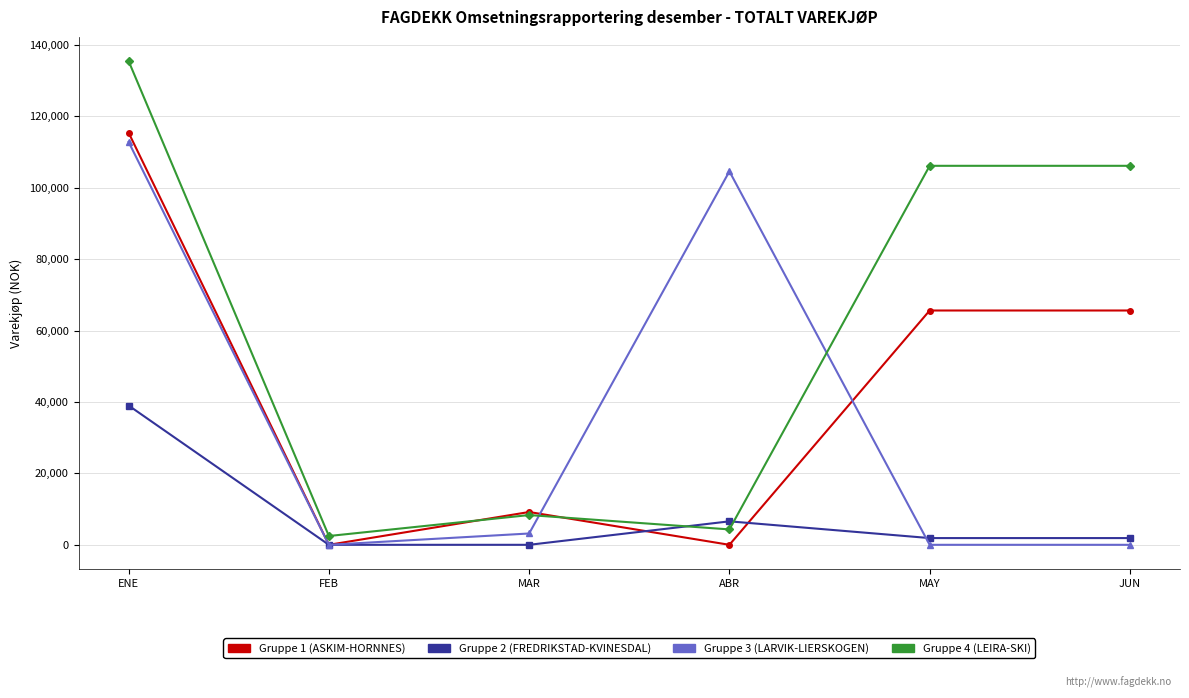

Rank the series by their maximum value, from highest to lowest.

Gruppe 4 (LEIRA-SKI), Gruppe 1 (ASKIM-HORNNES), Gruppe 3 (LARVIK-LIERSKOGEN), Gruppe 2 (FREDRIKSTAD-KVINESDAL)